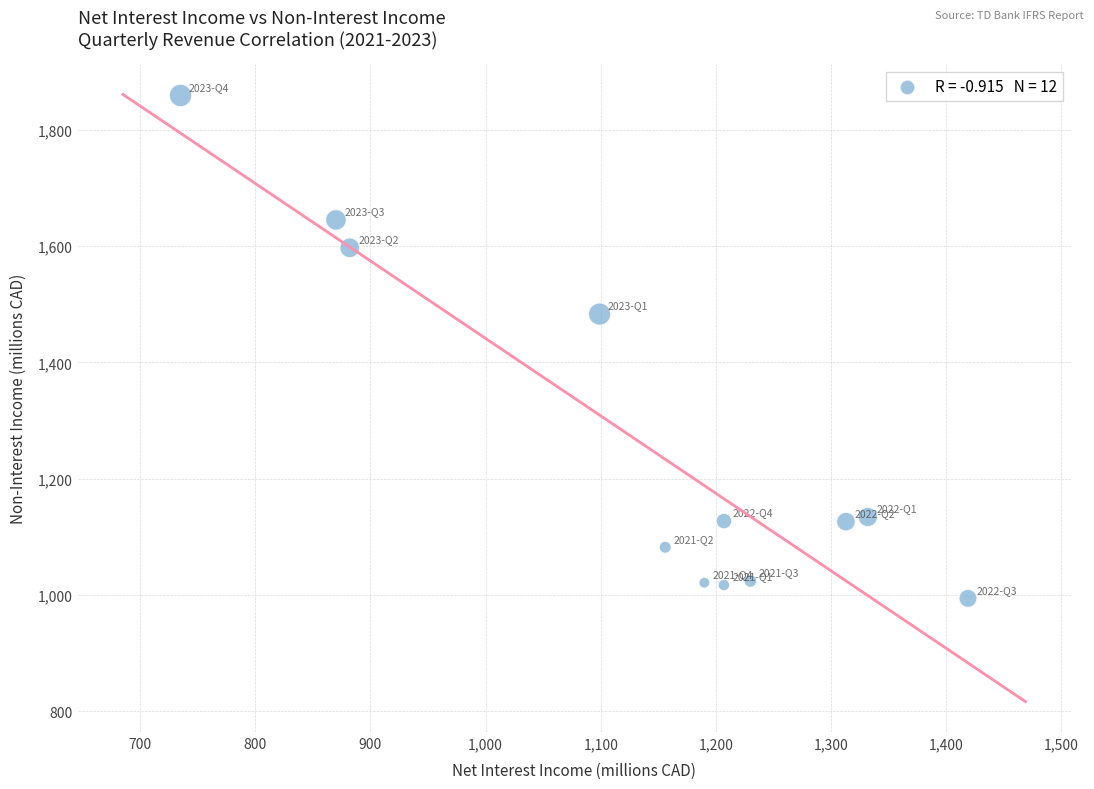

What Y value in the scatter plot is closest to 1426?

1483